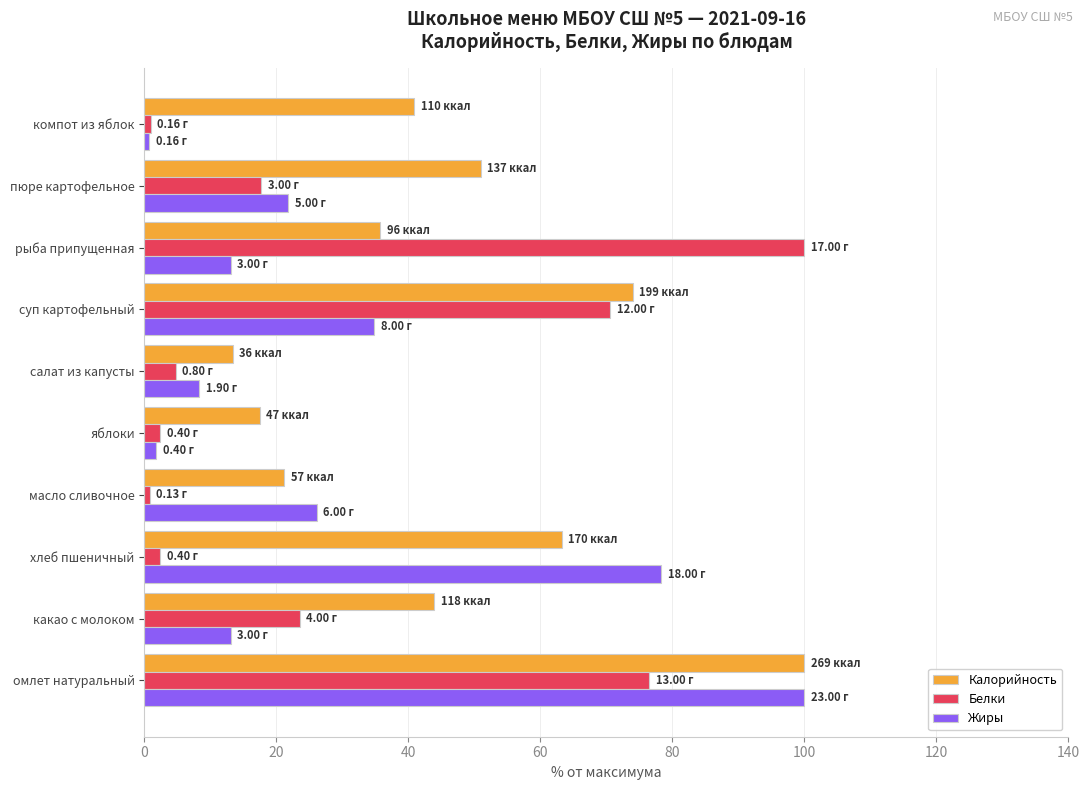

What is the total value across all series at суп картофельный?

179.3